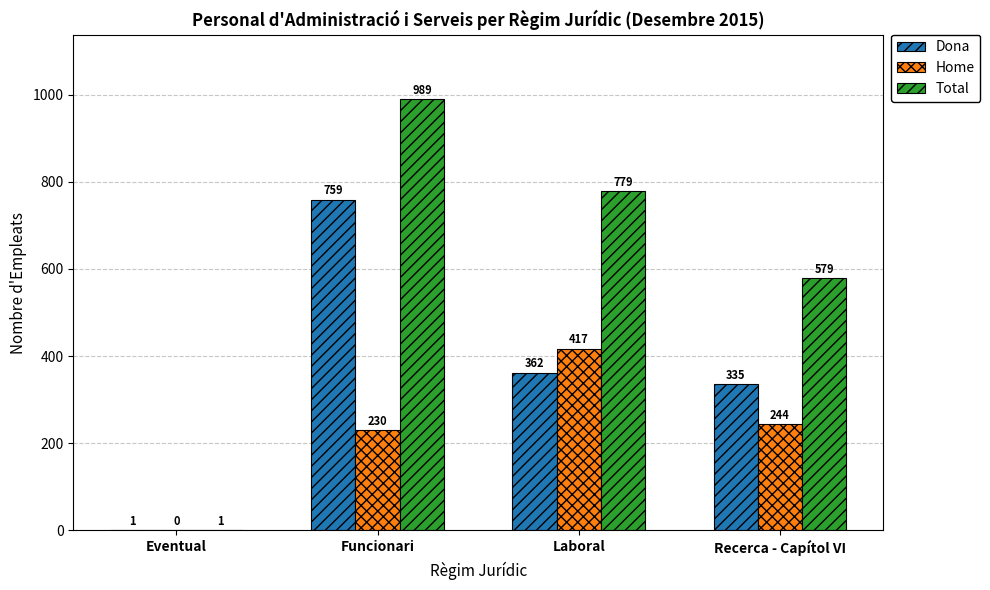

What is the maximum value shown in the chart?

989